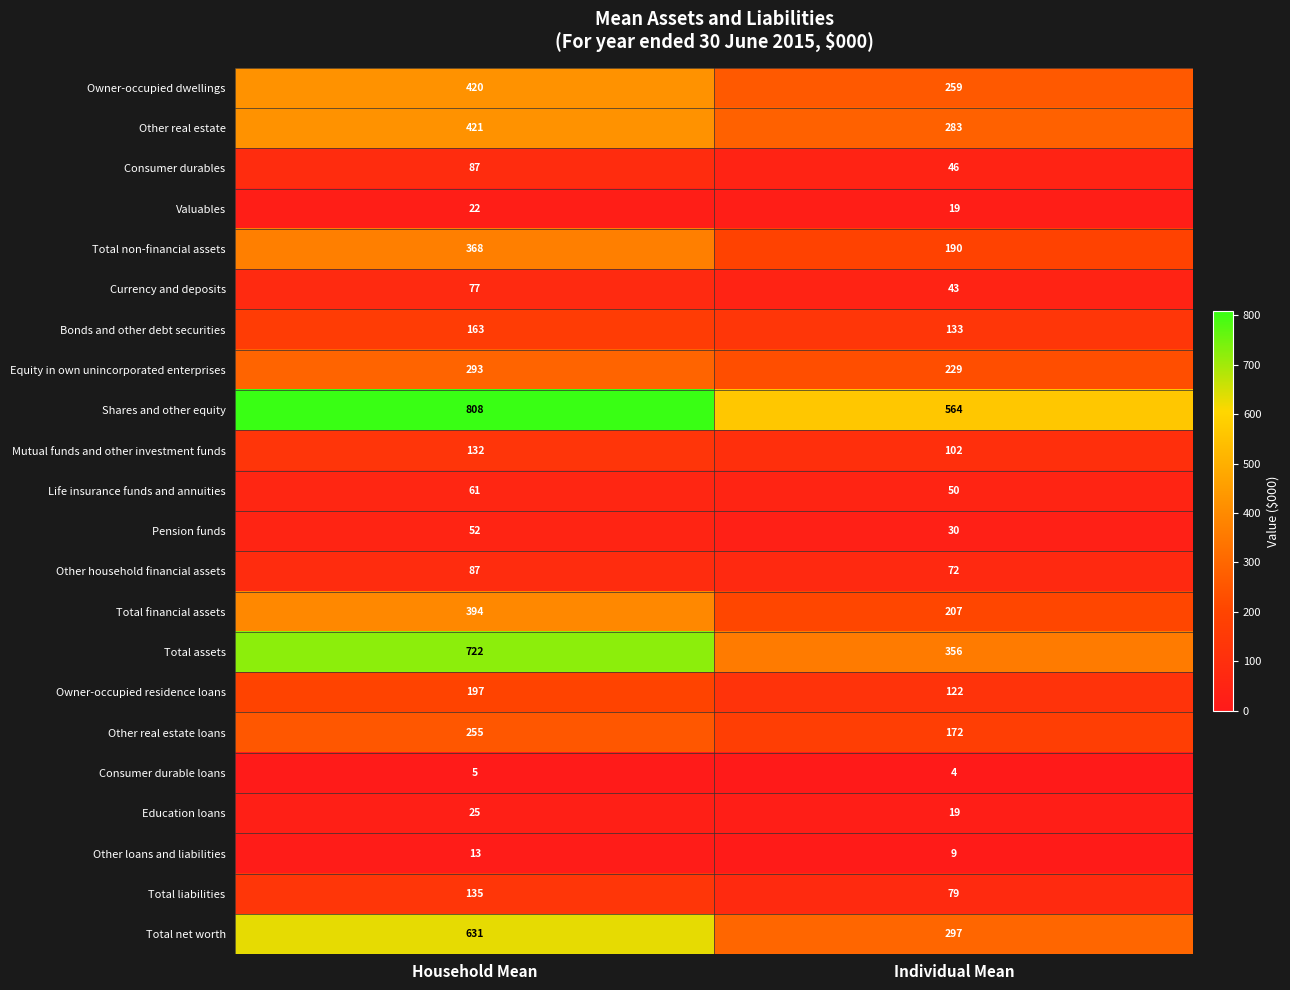

What is the approximate value of Owner-occupied dwellings at Household Mean, to the nearest 50?

400